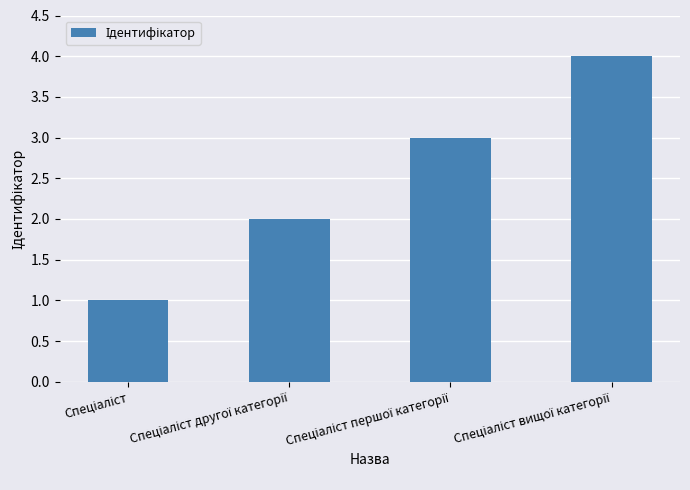

What is the difference between the maximum and minimum values?

3